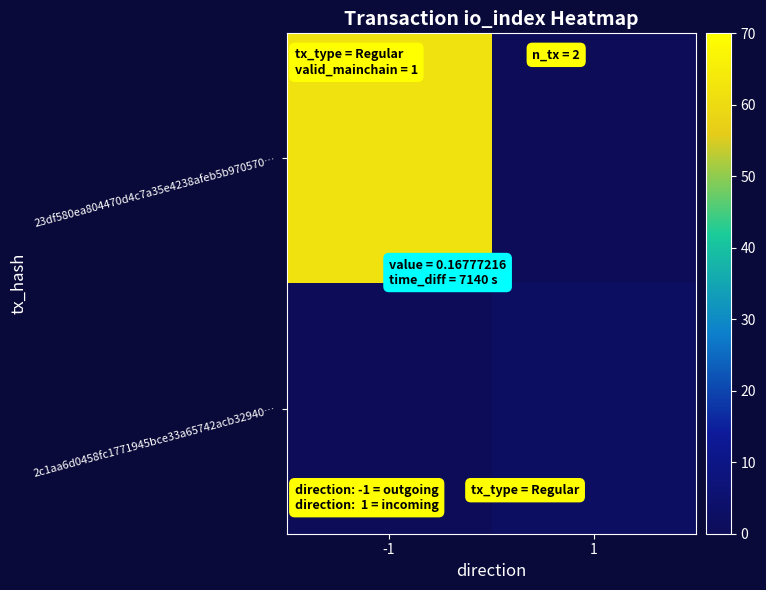

What is the total value across all series at -1?

62